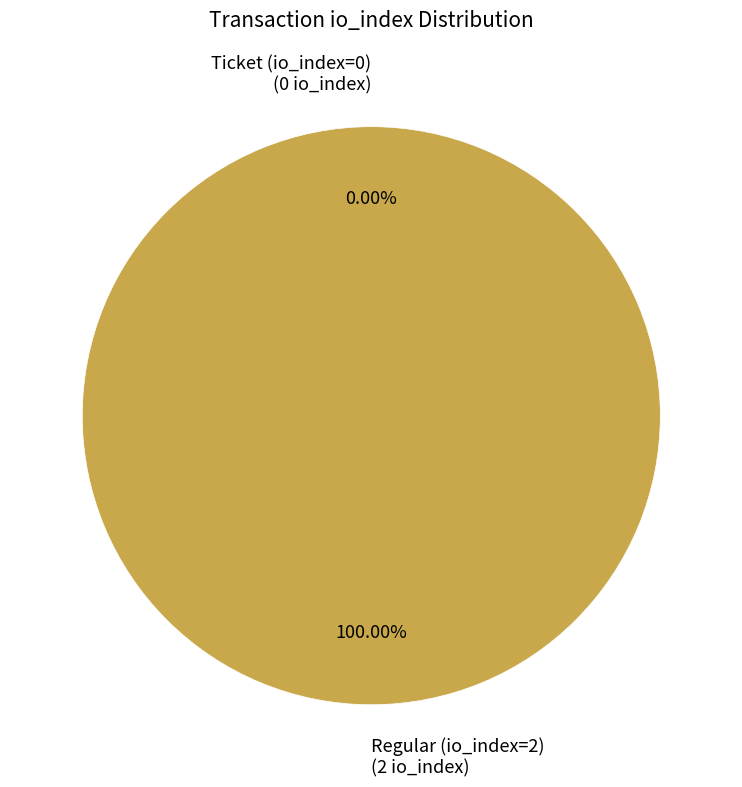

Rank the categories by value from lowest to highest.

Ticket (io_index=0), Regular (io_index=2)